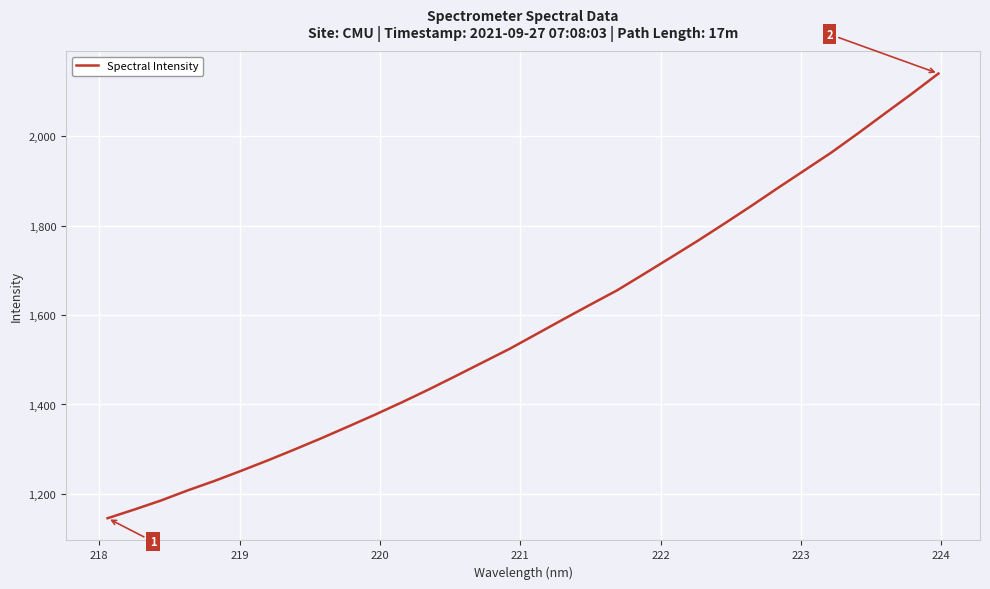

What is the difference between the maximum and minimum values?

994.6